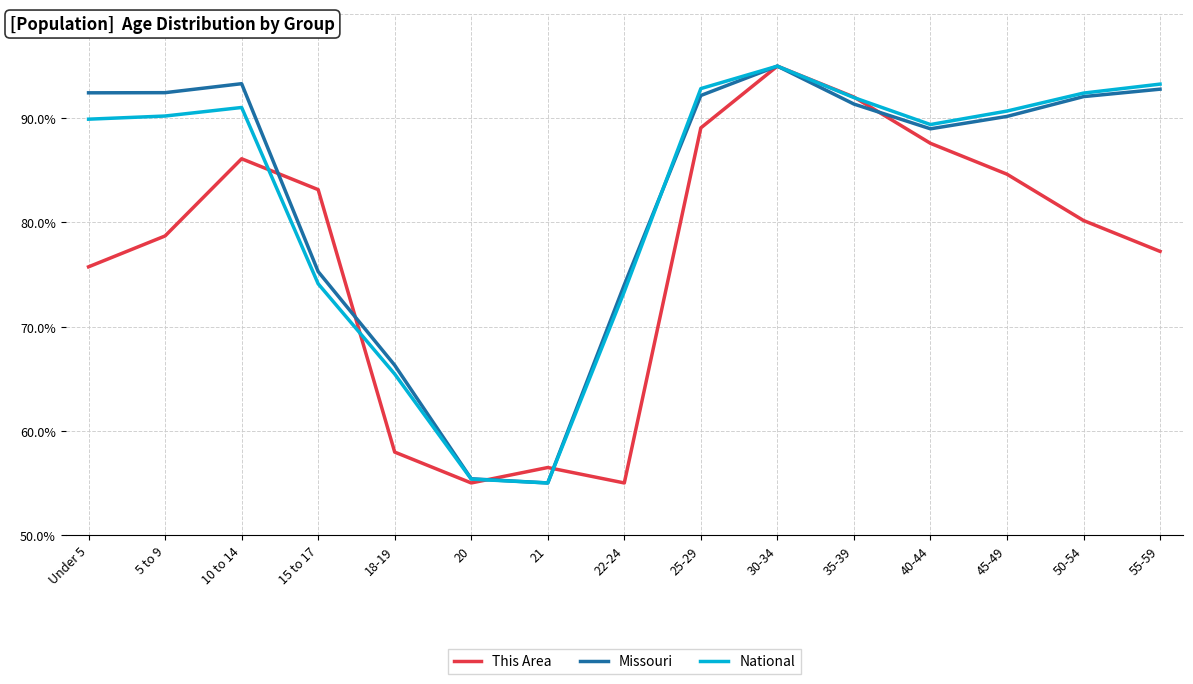

At which category does This Area reach its first local peak?

10 to 14